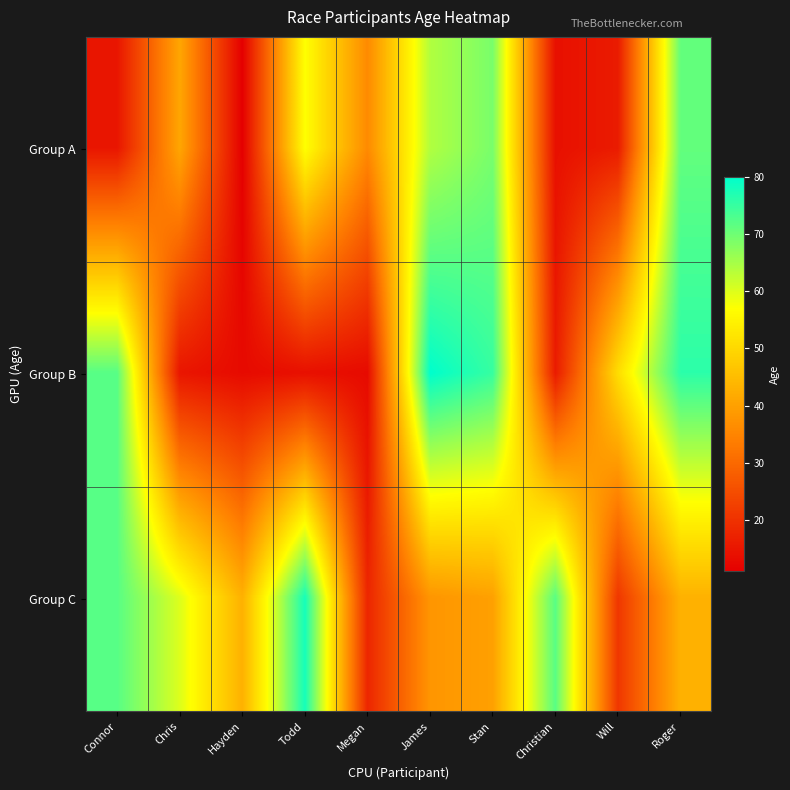

Reading left to right, list all the values displayed in this chart.

Group A: Connor=15	Chris=41	Hayden=11	Todd=57	Megan=36	James=64	Stan=69	Christian=14	Will=16	Roger=71
Group B: Connor=72	Chris=15	Hayden=13	Todd=14	Megan=13	James=80	Stan=75	Christian=16	Will=51	Roger=76
Group C: Connor=72	Chris=60	Hayden=43	Todd=78	Megan=18	James=38	Stan=40	Christian=72	Will=21	Roger=43